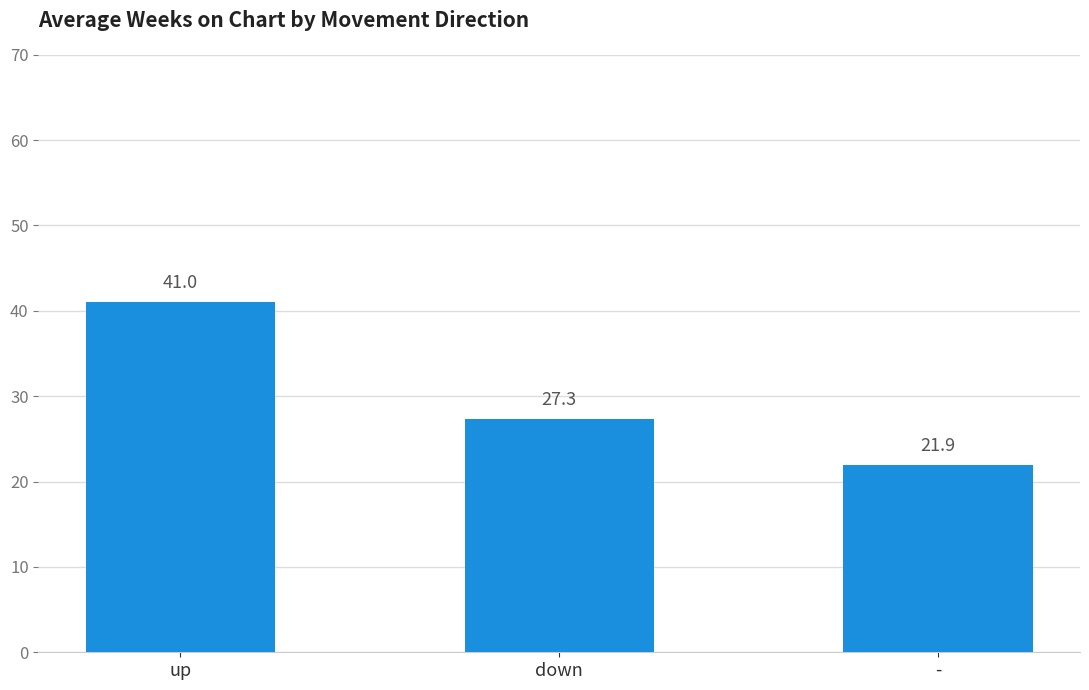

At which category does the chart reach its minimum across all series?

-